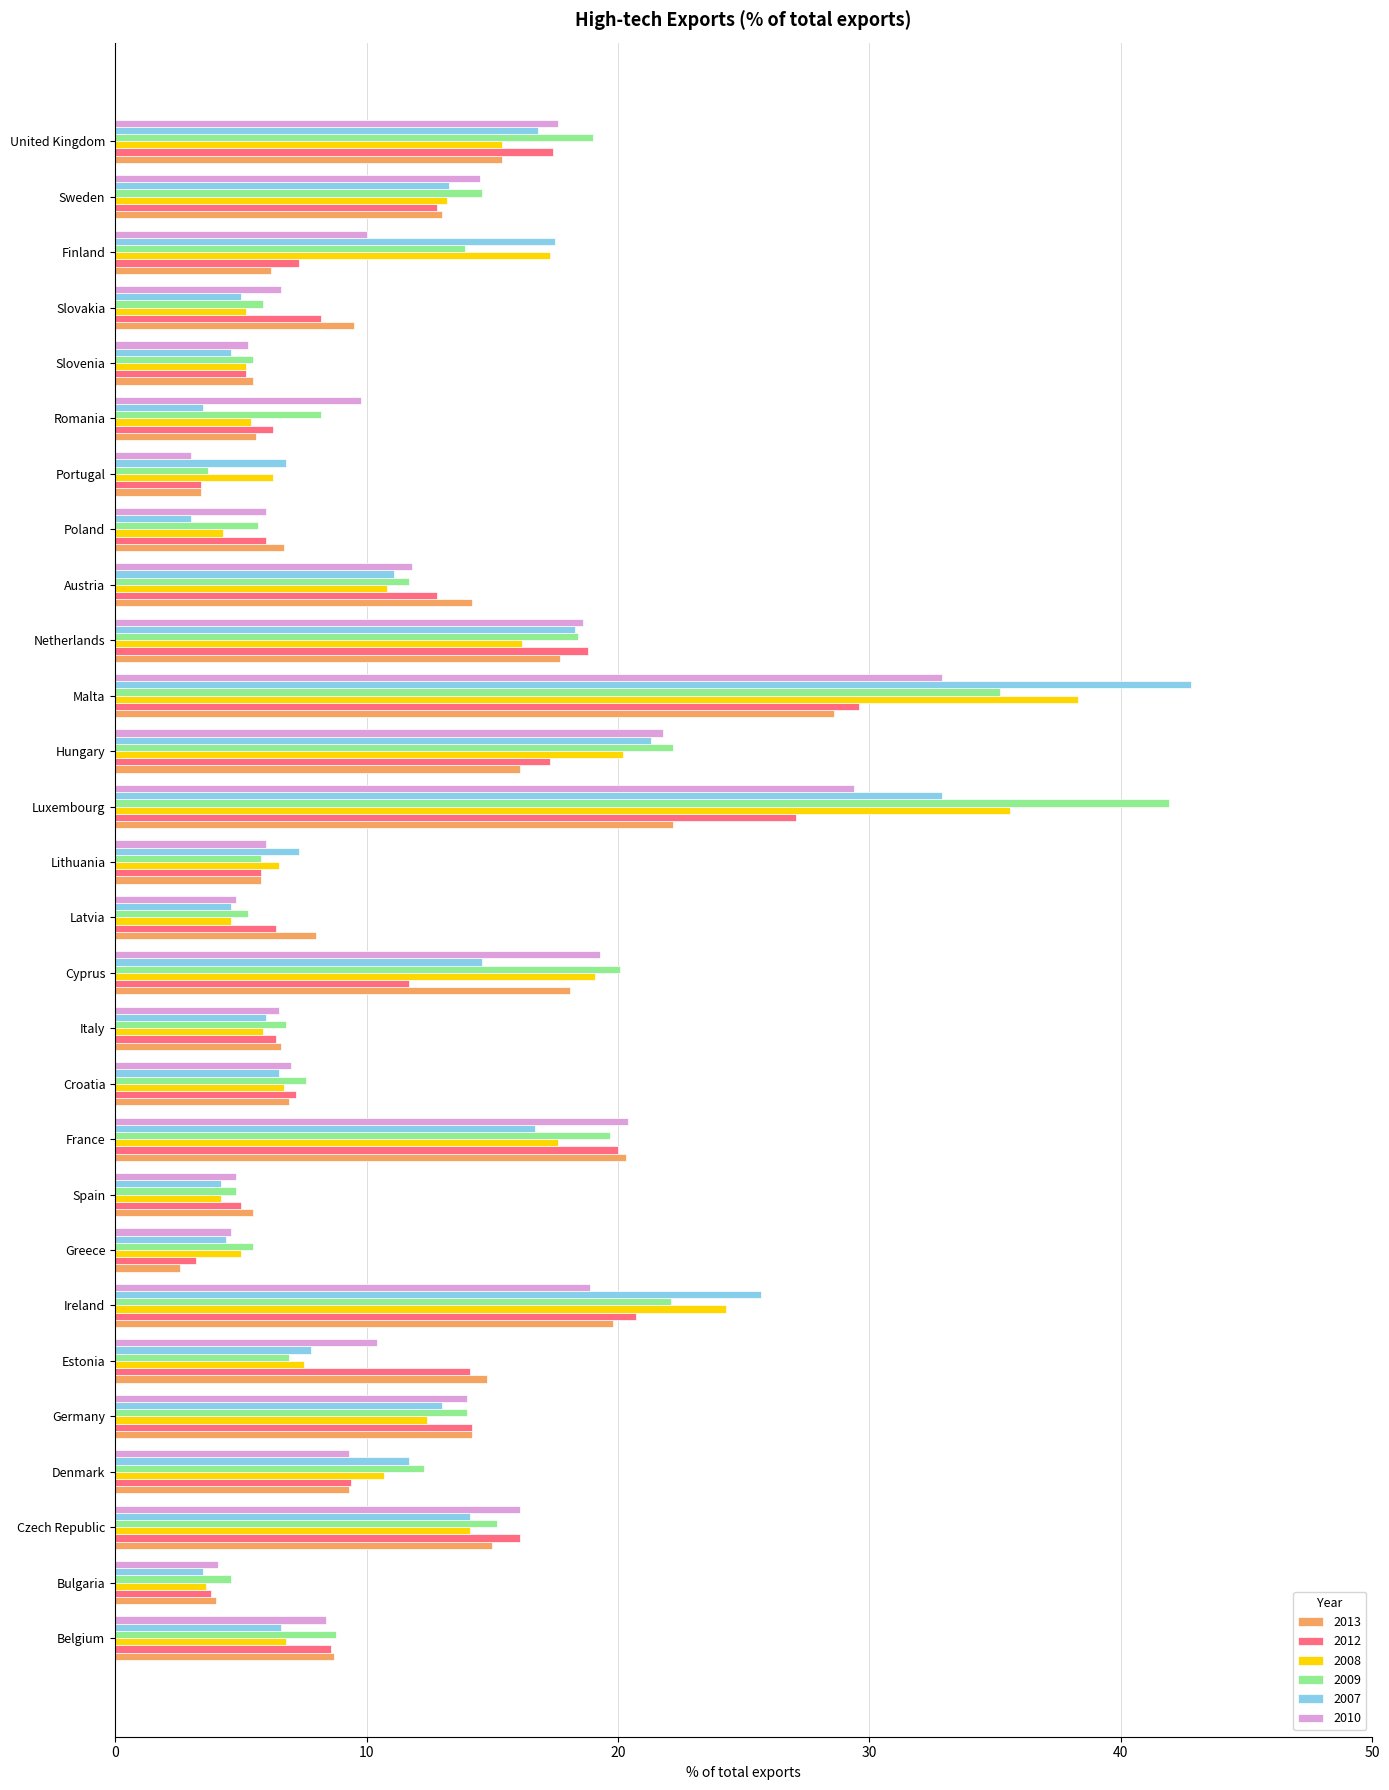

What are all the series names shown in the legend?

2013, 2012, 2008, 2009, 2007, 2010